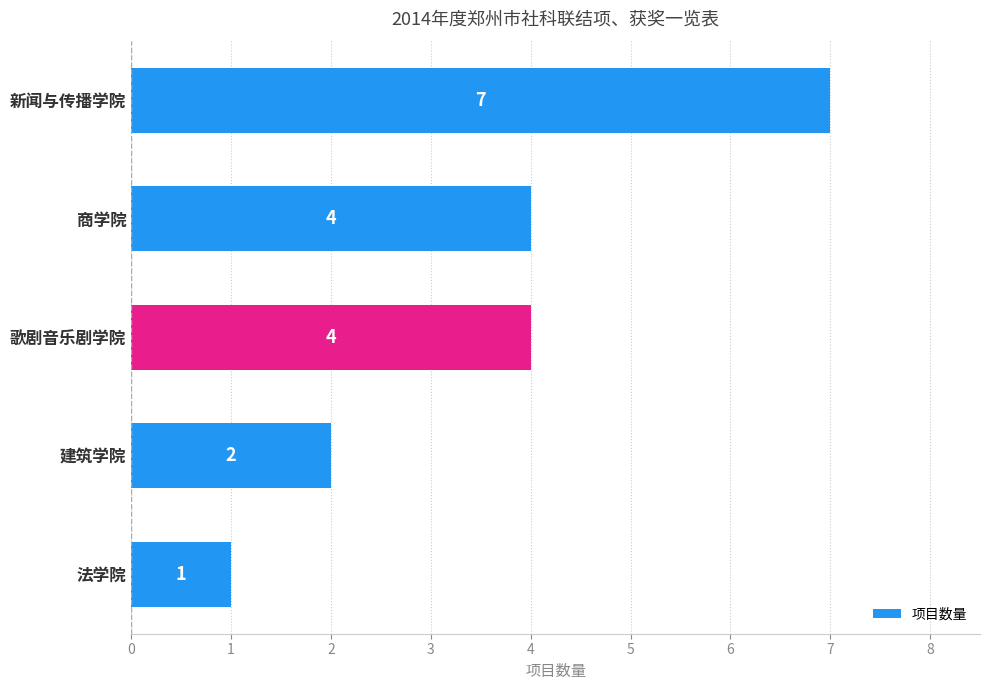

The value at 商学院 is 4. True or false?

True